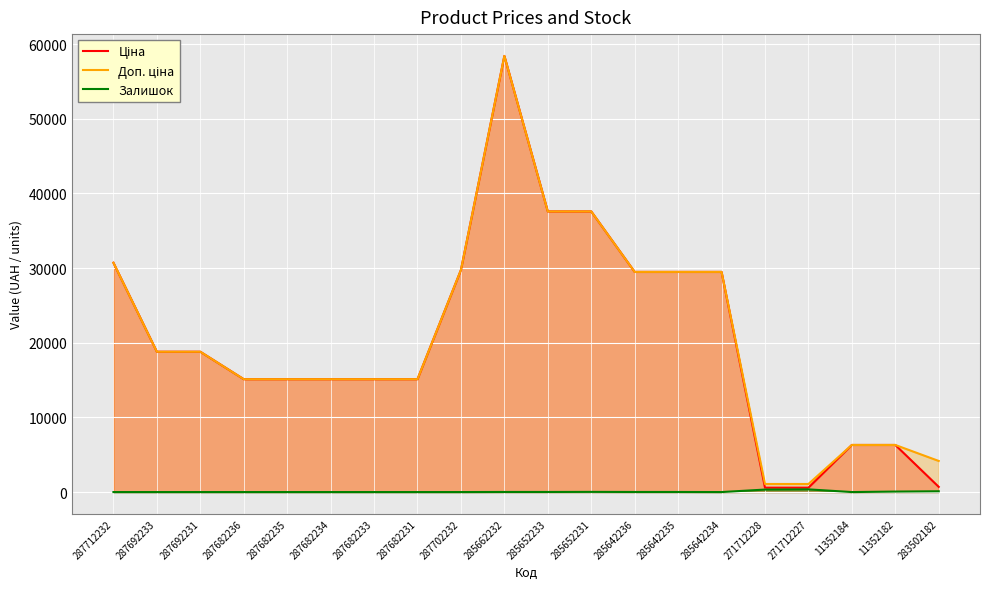

What is the difference between the second highest and minimum values in the Доп. ціна series?

36512.0